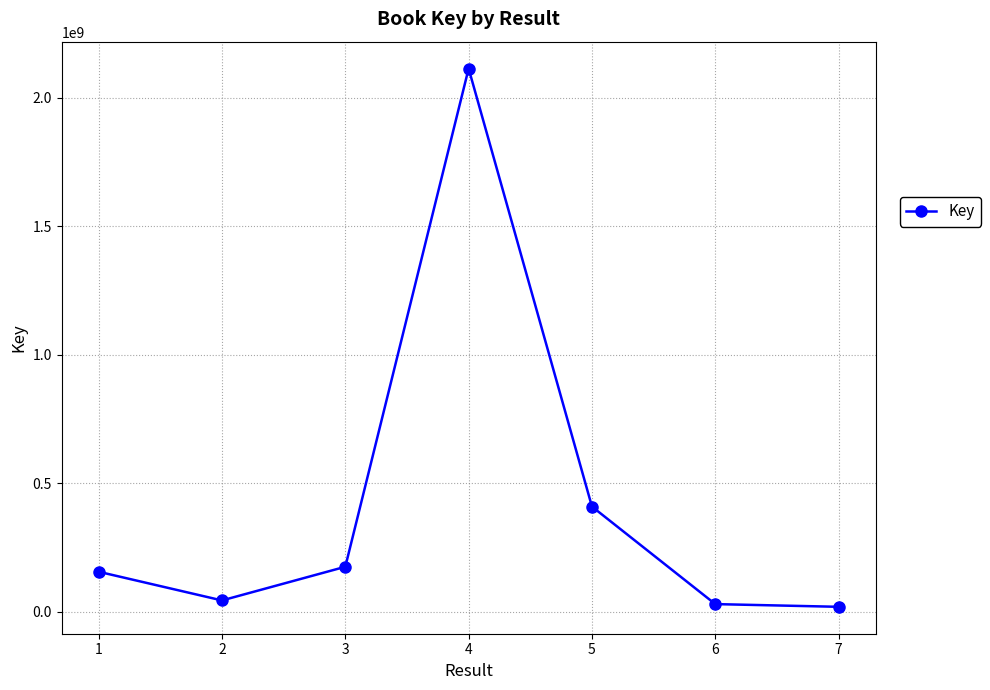

The chart shows a value of 271245284 at 3. True or false?

False